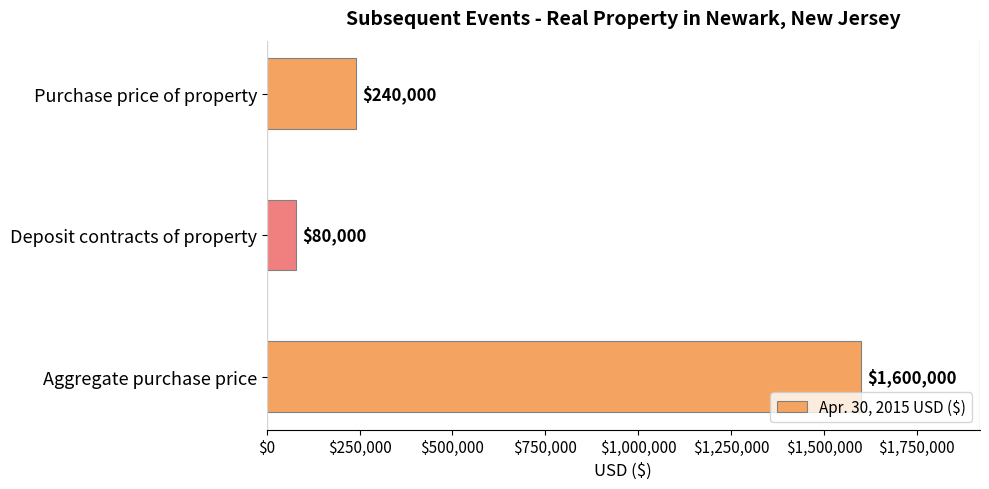

List the labels in order of value, smallest first.

Deposit contracts of property, Purchase price of property, Aggregate purchase price